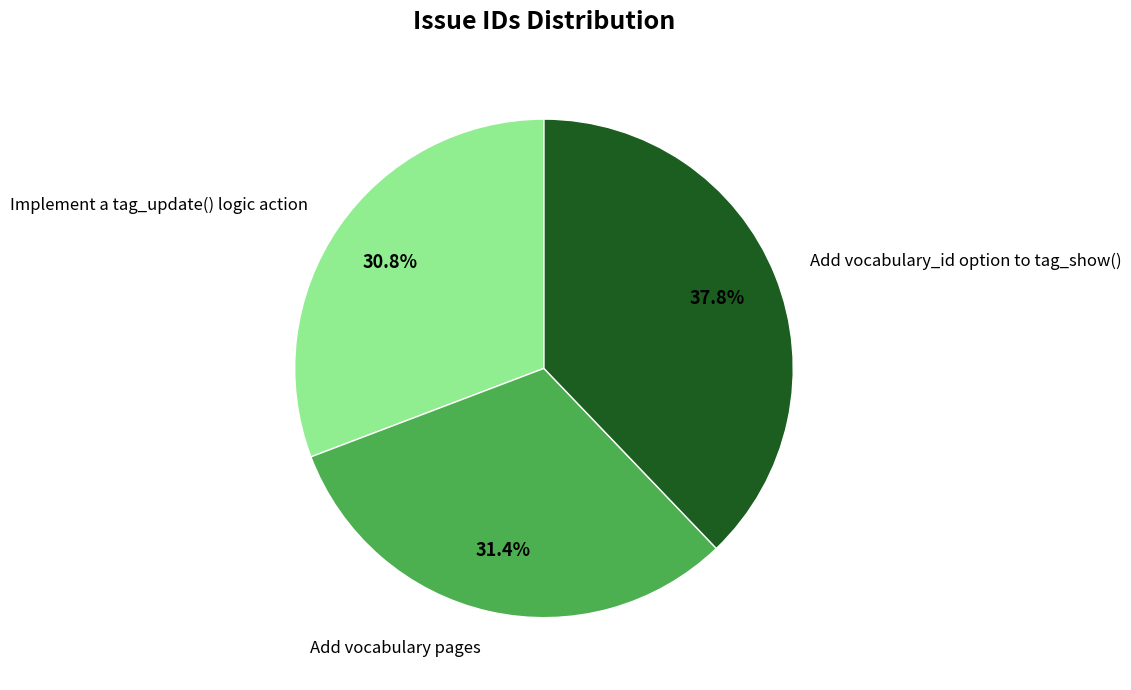

True or false: Add vocabulary_id option to tag_show() accounts for 31% of the total.

False